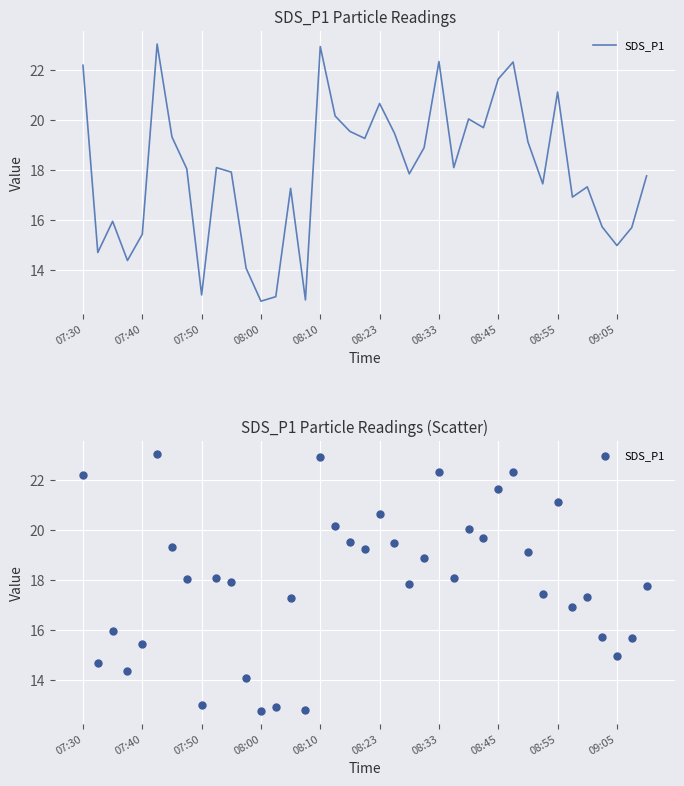

Approximately how many times larger is the value at 29 compared to 15?

1.7